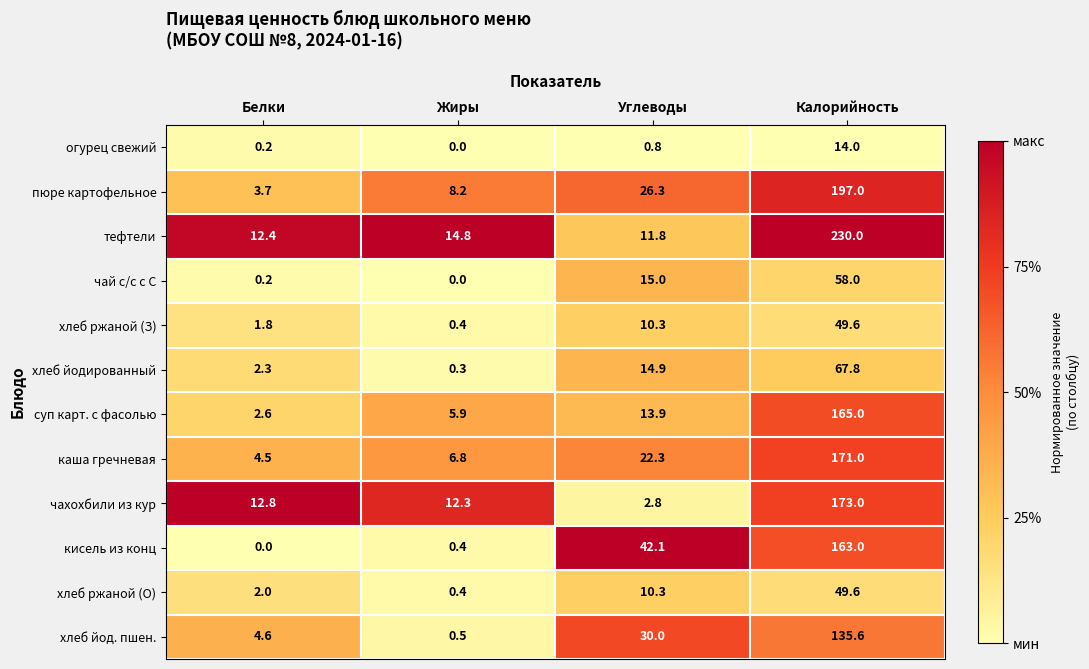

At which label does хлеб йод. пшен. reach its minimum?

Жиры